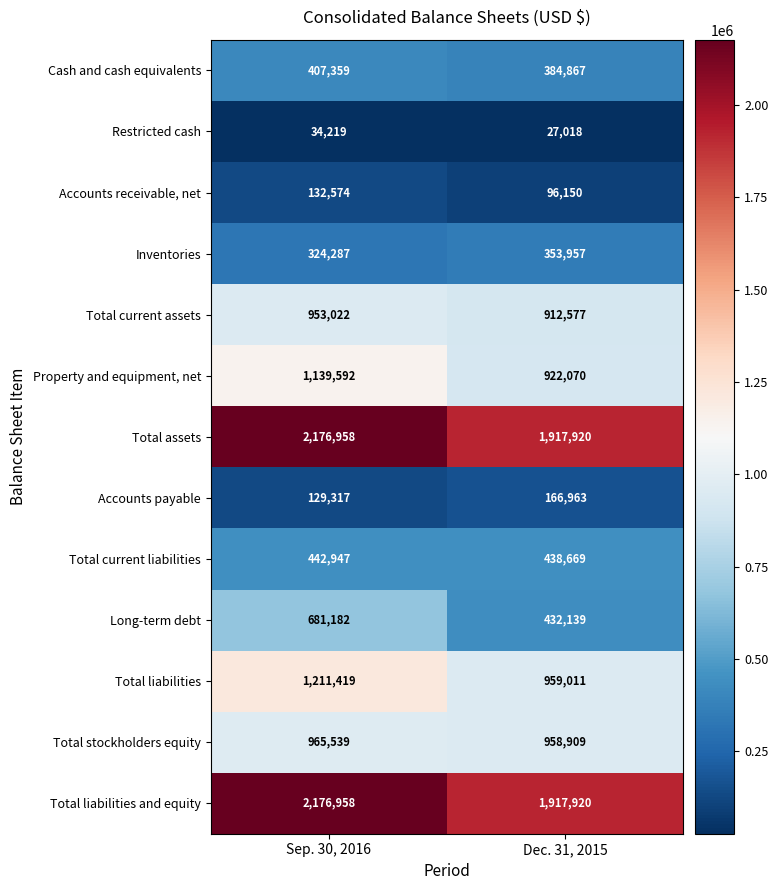

What is the difference between the maximum and minimum values in the Total current liabilities series?

4278